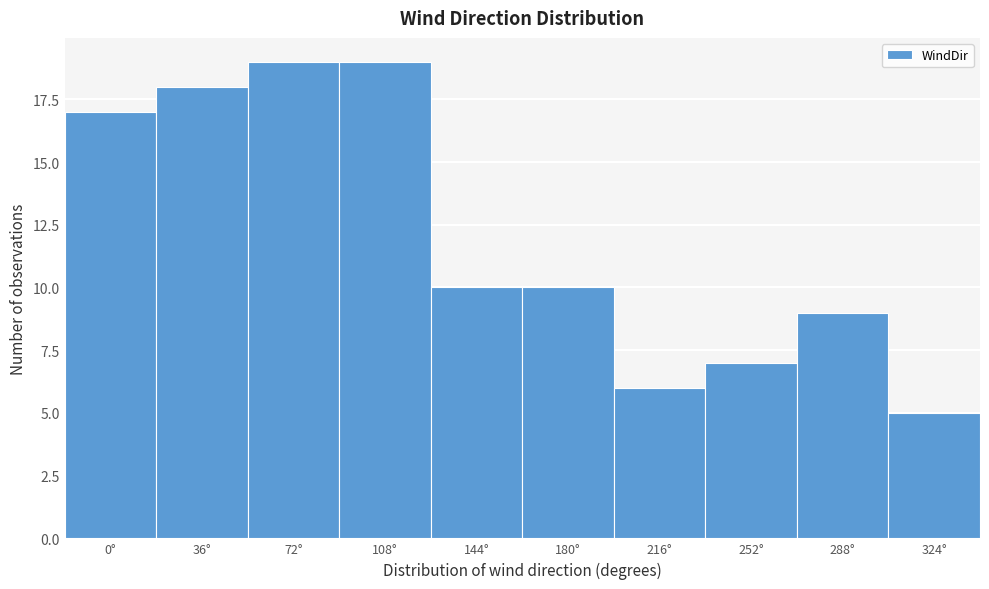

Reading left to right, what are all the values shown in this chart?

0°=17	36°=18	72°=19	108°=19	144°=10	180°=10	216°=6	252°=7	288°=9	324°=5